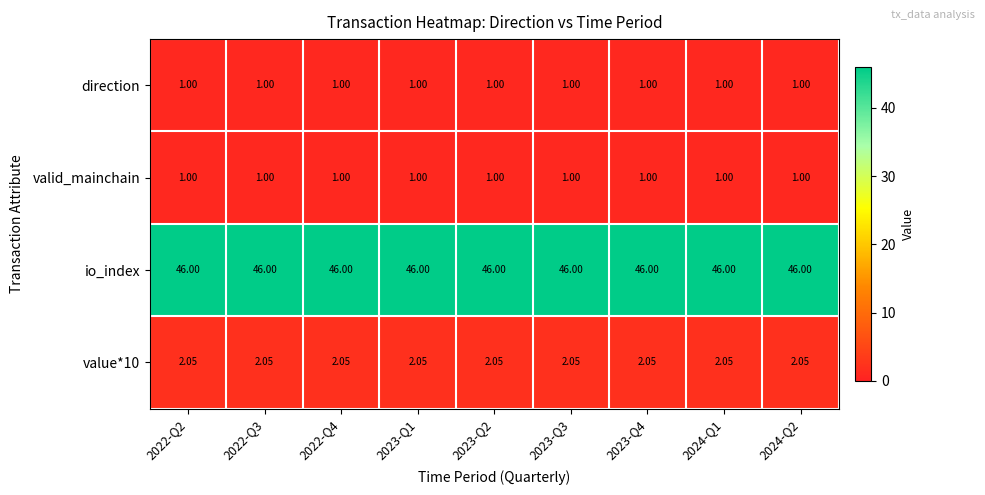

Is the value of value*10 at 2023-Q1 greater than the value of valid_mainchain at 2022-Q2?

Yes